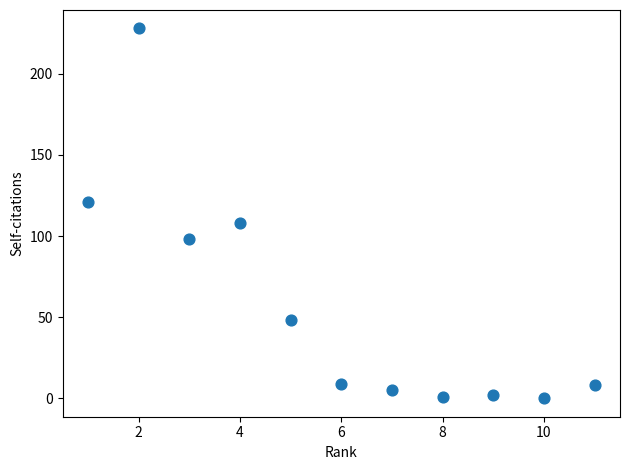

What is the range of Y values (max minus min)?

228